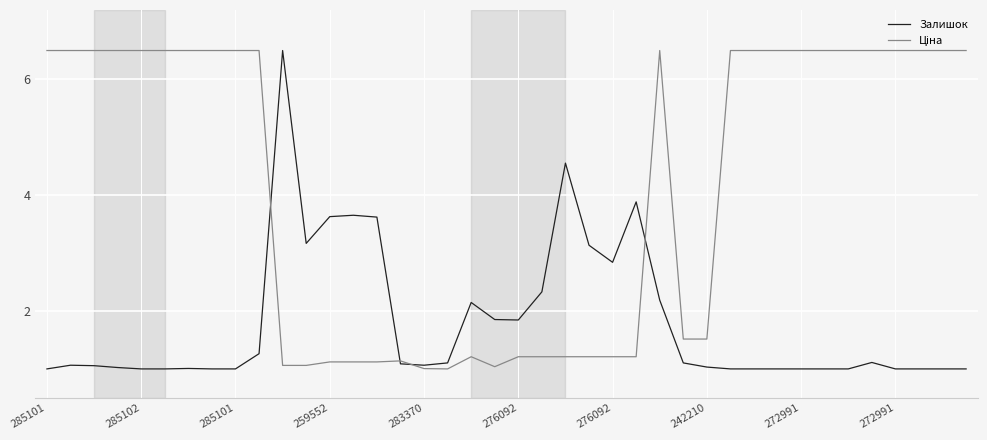

What is the maximum value shown in the chart?

6.5